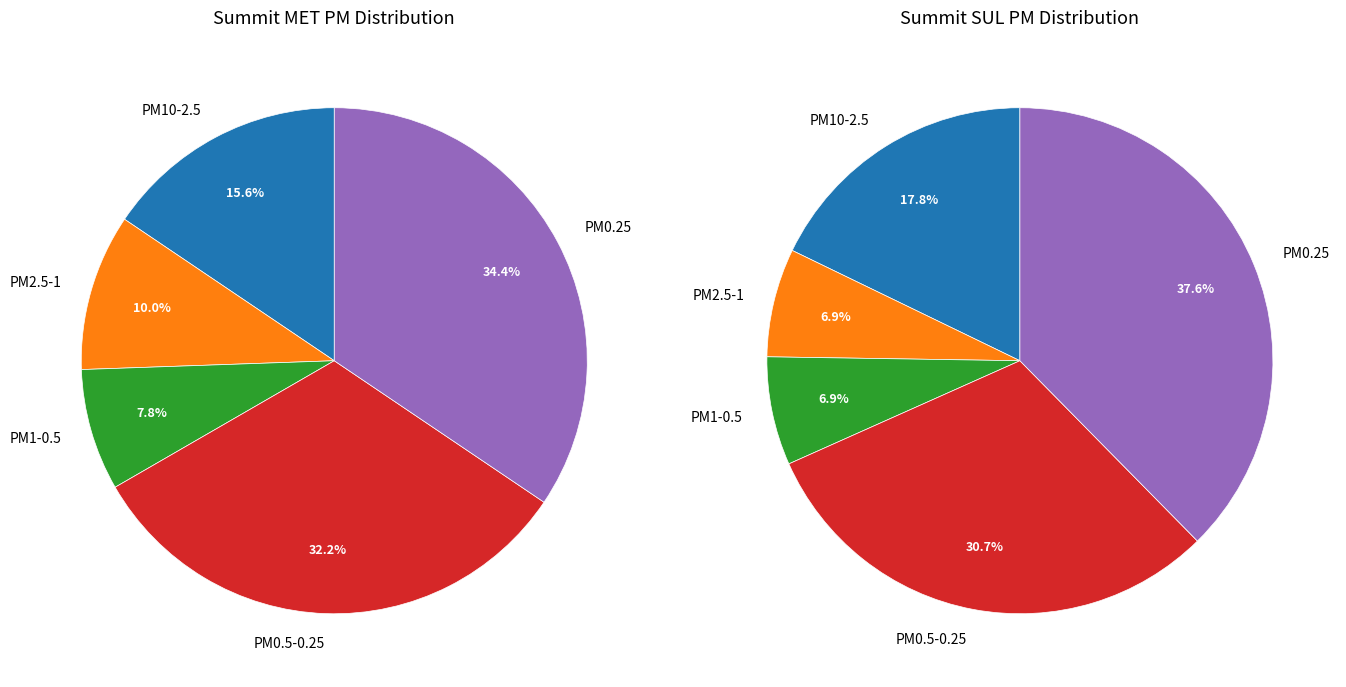

True or false: 1 accounts for 5% of the total.

False